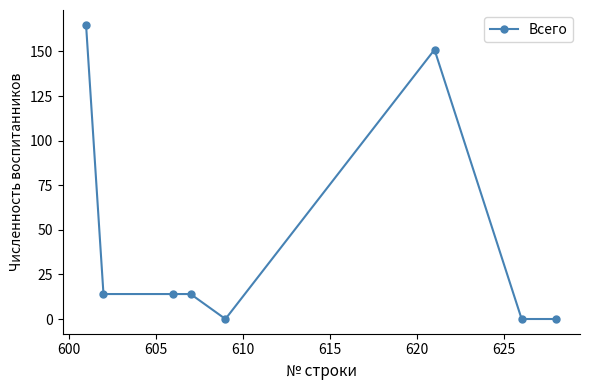

Is this an area chart (filled region under the line)?

No